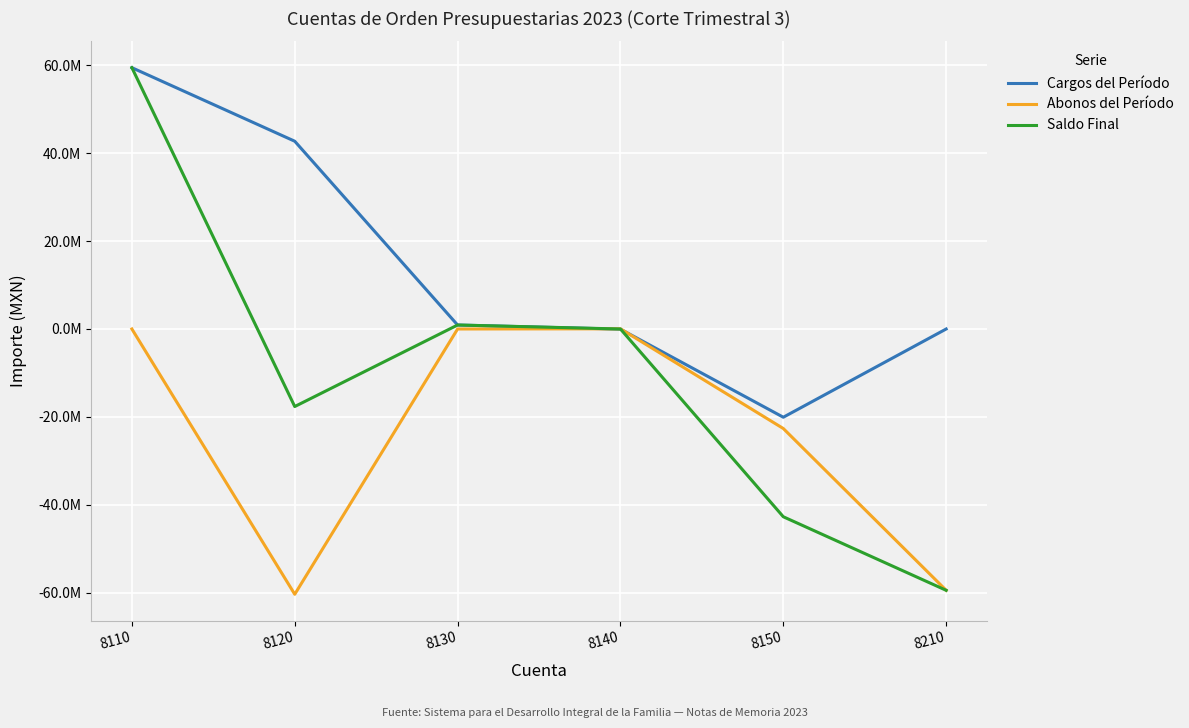

Rank the series by their average value, from highest to lowest.

Cargos del Período, Saldo Final, Abonos del Período